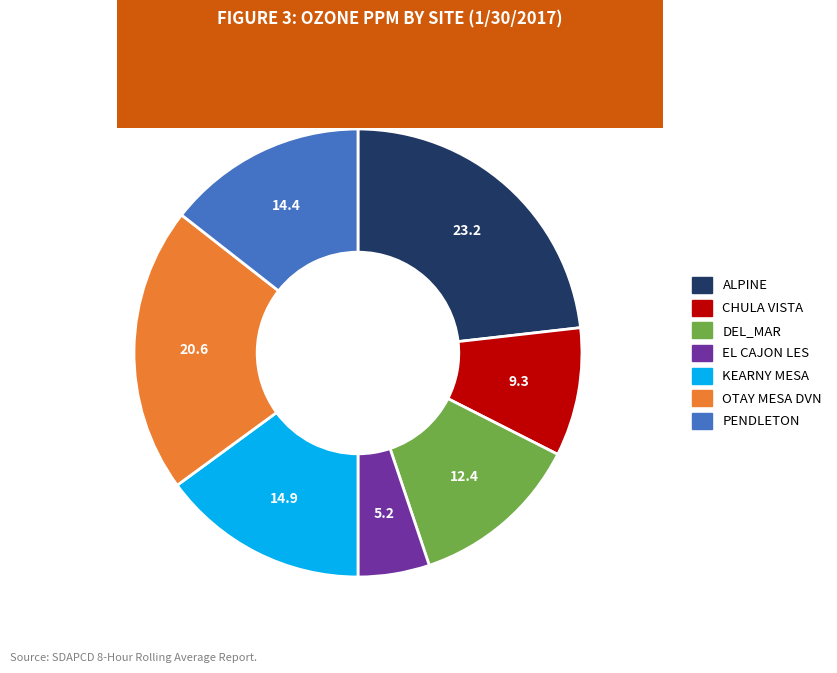

How many segments does this pie chart have?

7